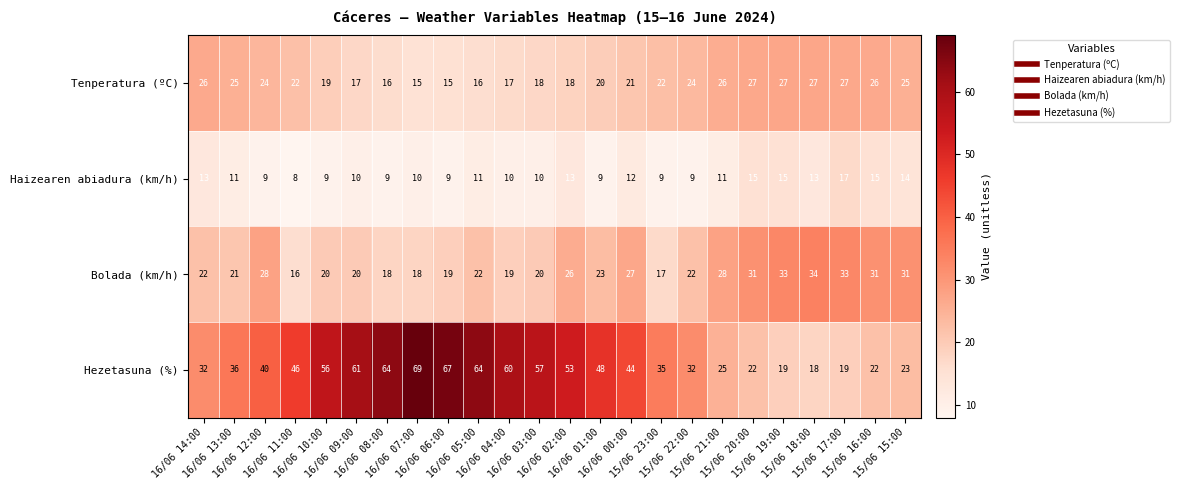

What is the difference between the maximum and minimum values in the Hezetasuna (%) series?

51